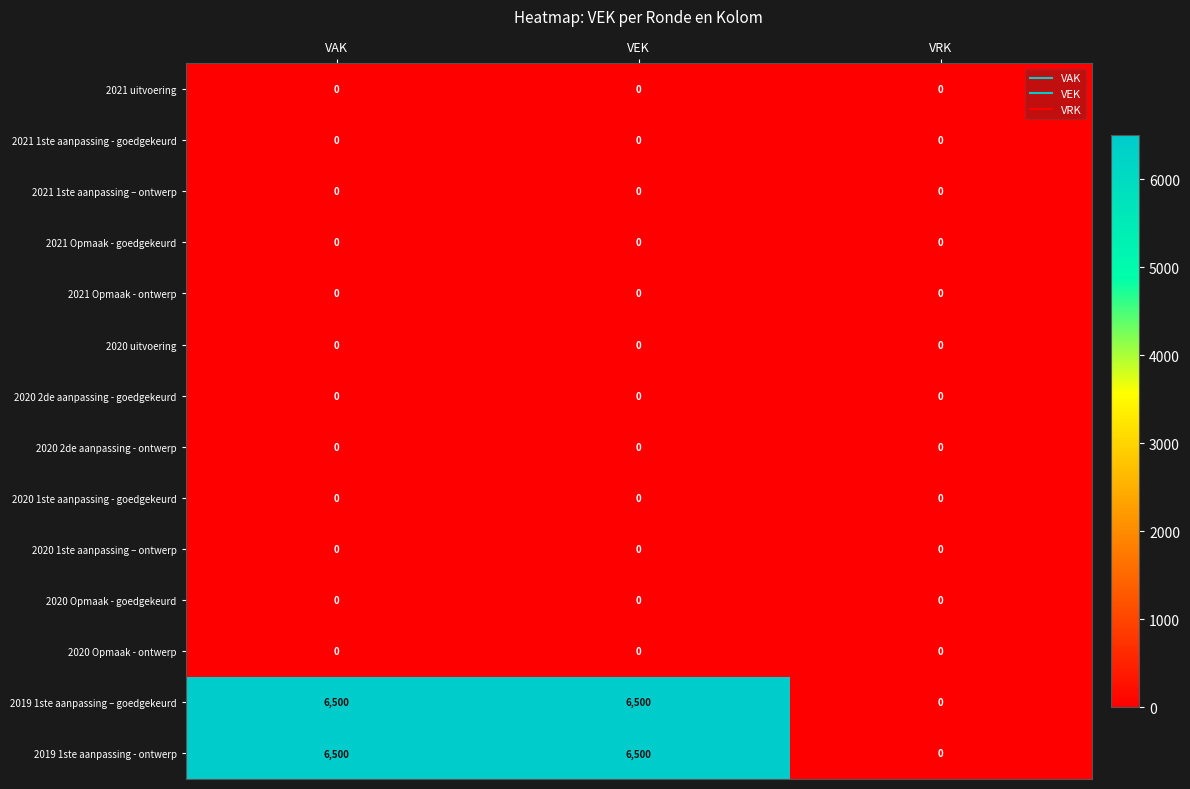

What is the total value across all series at VEK?

13000